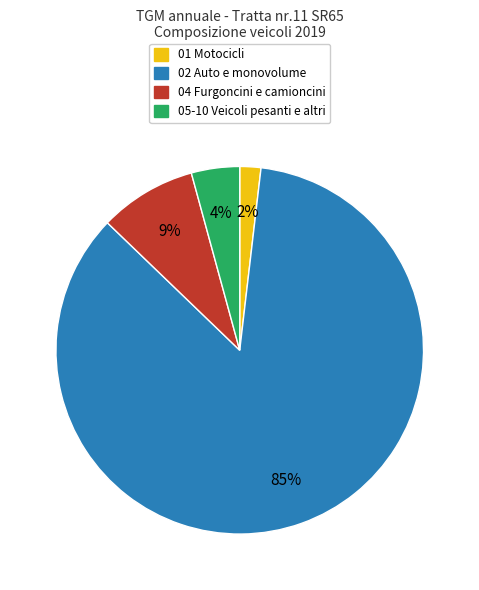

Which category has the biggest portion of the pie?

02 Auto e monovolume